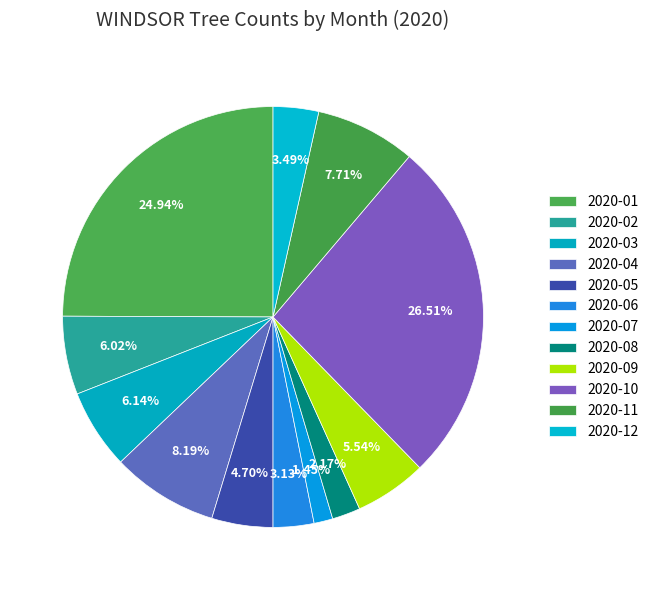

How many segments does this pie chart have?

12